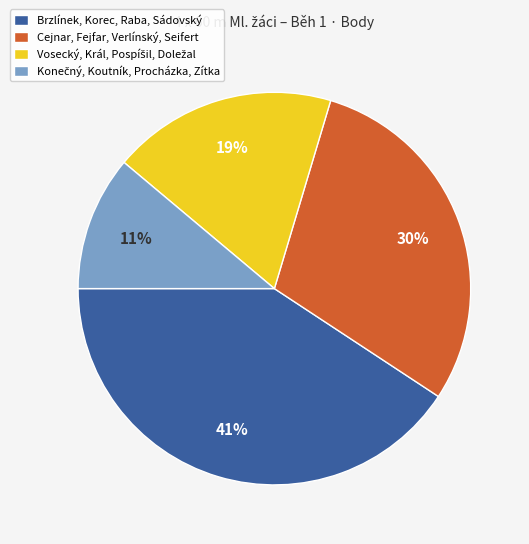

The Brzlínek, Korec, Raba, Sádovský slice represents 41% of the pie. True or false?

True